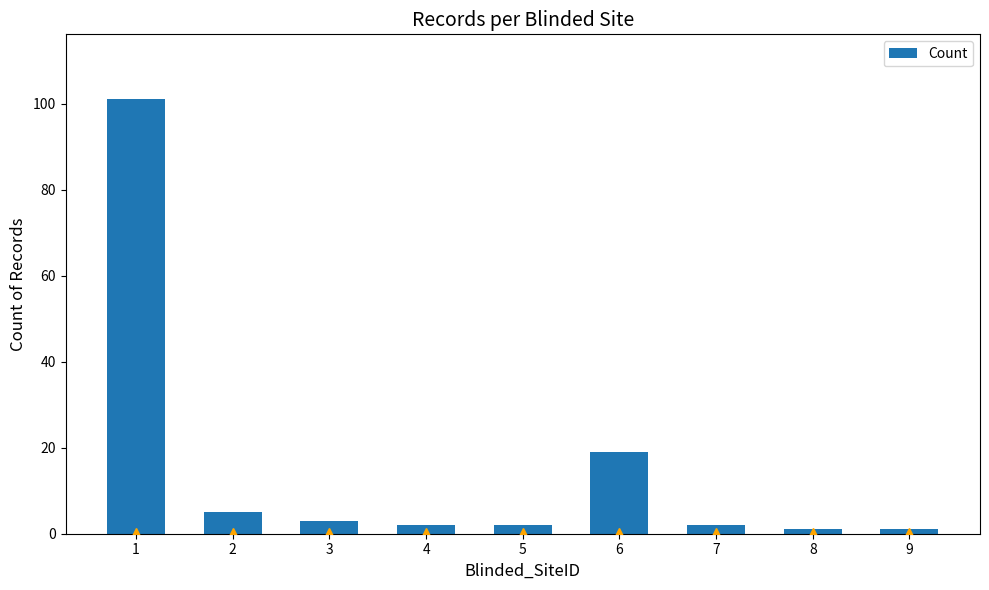

The value at 1 is 28. True or false?

False